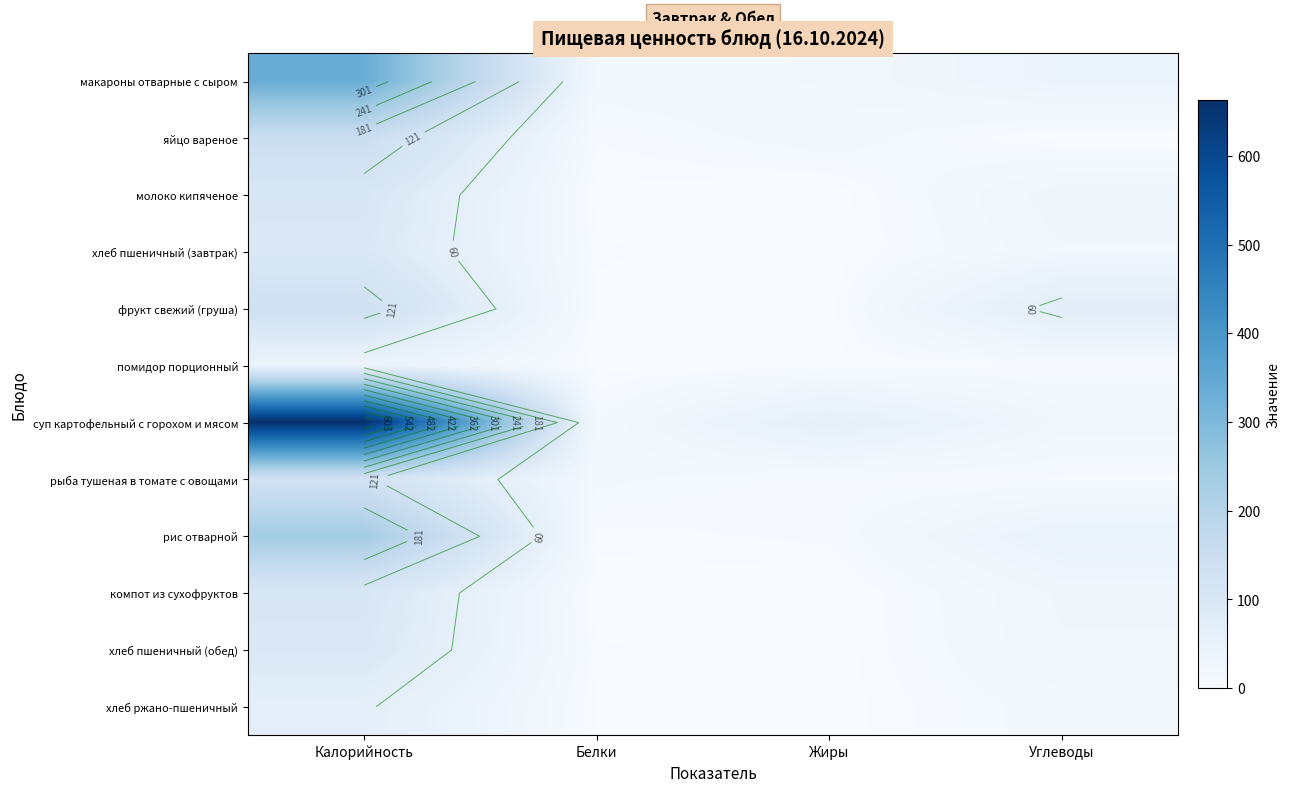

What value does the хлеб пшеничный (завтрак) series have at Белки?

3.1